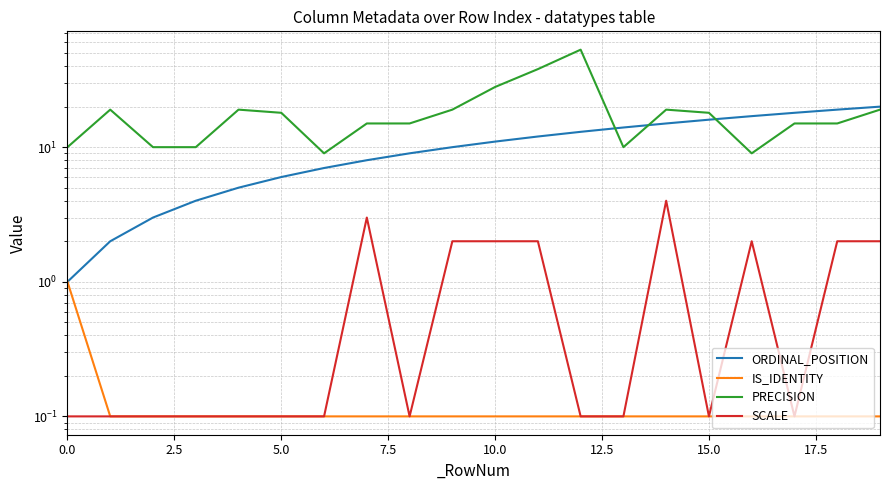

What is the total value across all series at 5.0?

24.2